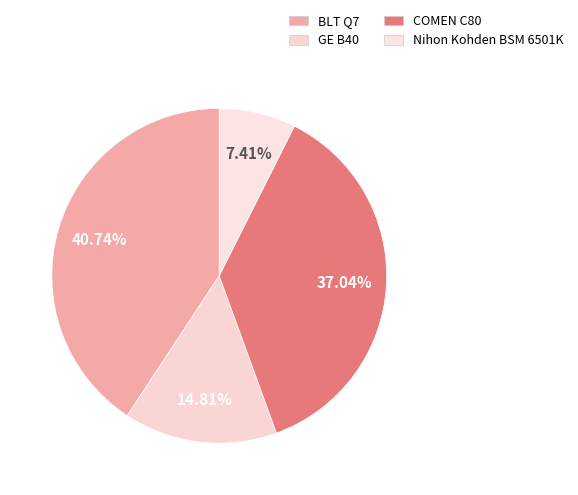

To the nearest percent, what portion does BLT Q7 represent?

41%